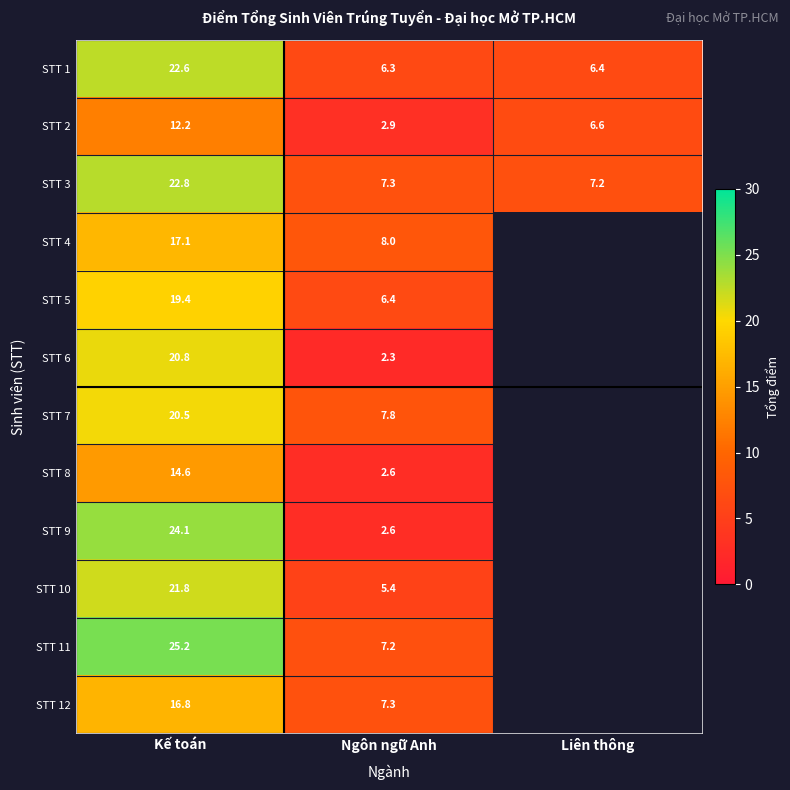

What is the maximum value shown in the chart?

25.2